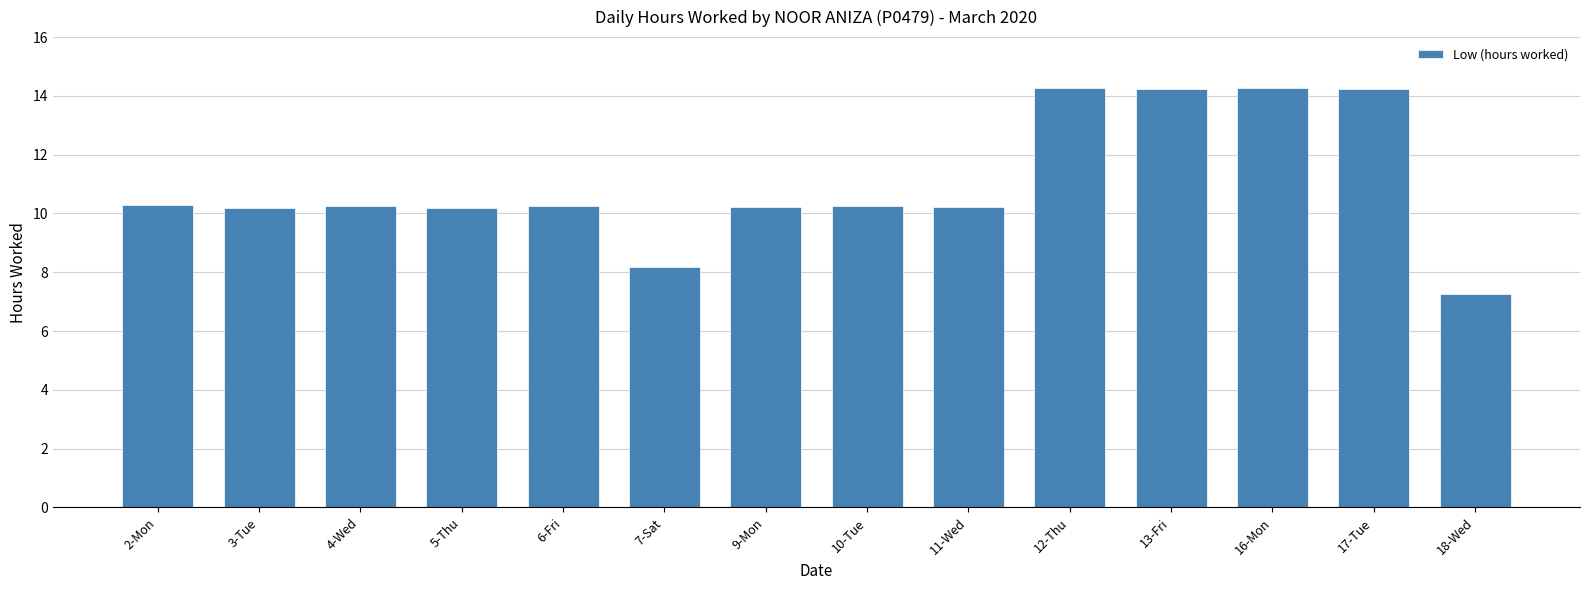

What is the sum of the values at 5-Thu and 16-Mon?

24.5